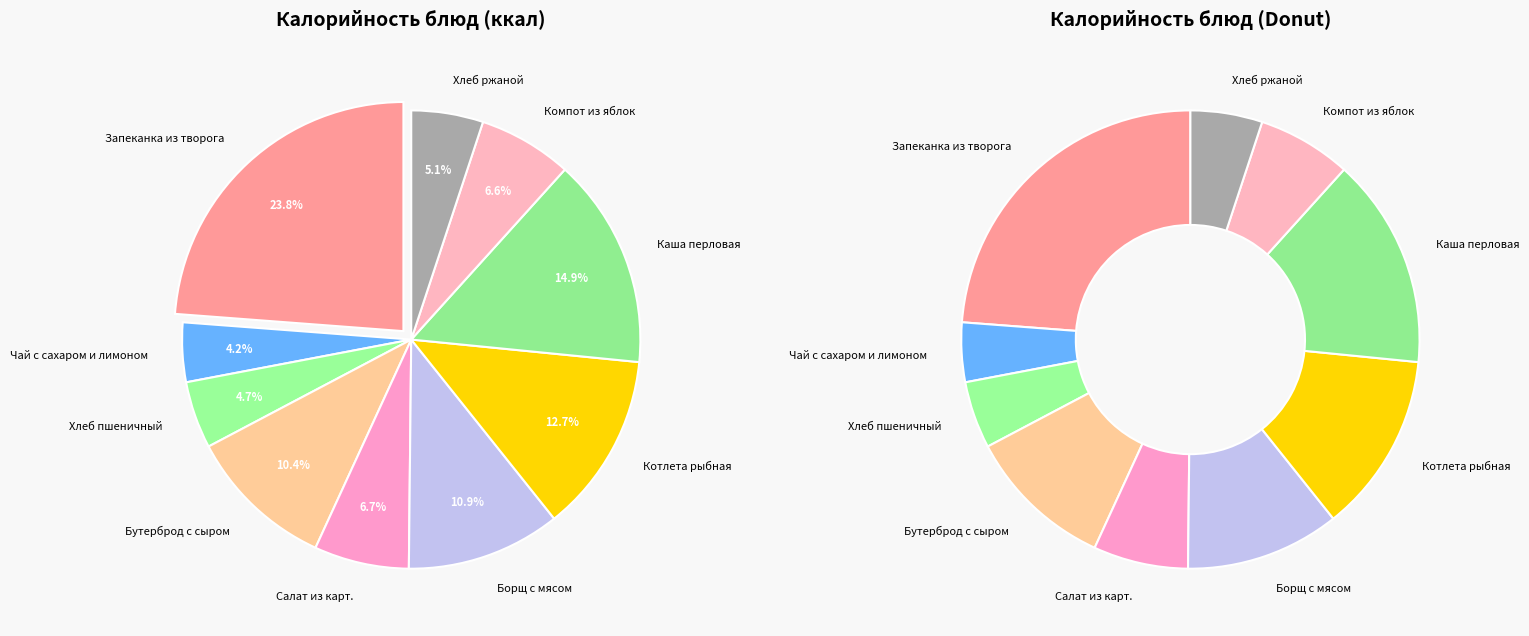

To the nearest percent, what portion does Запеканка из творога represent?

24%